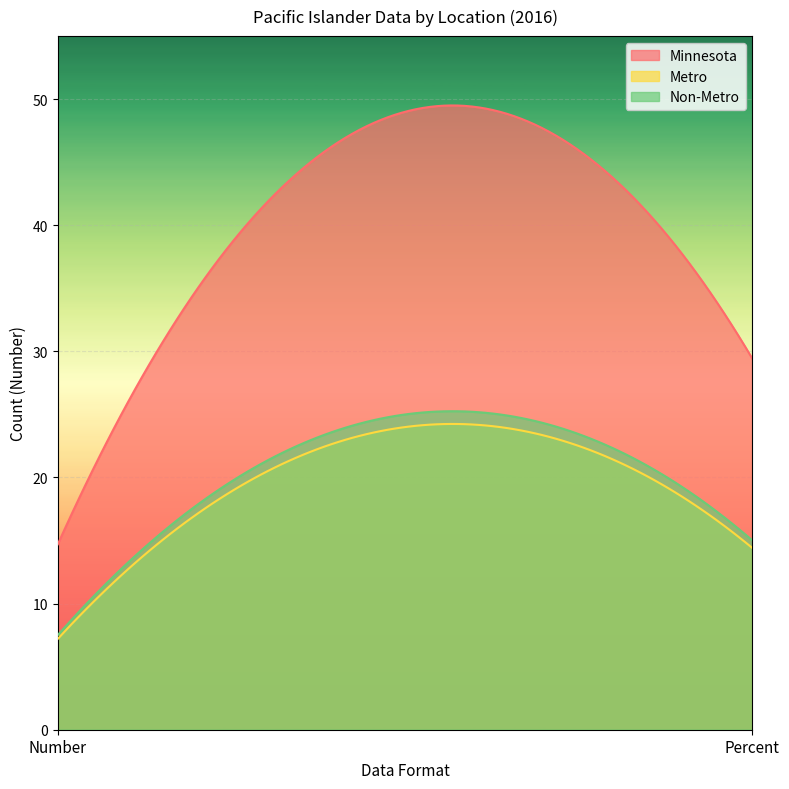

What position from the left is Number?

1